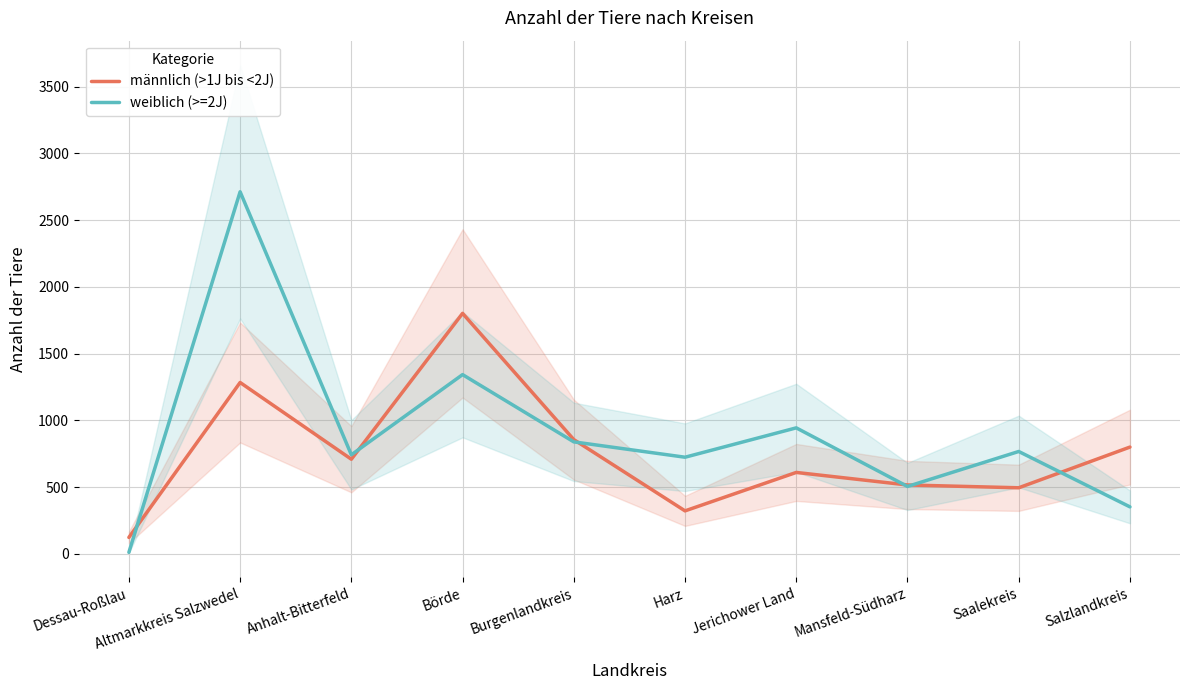

Between which two adjacent categories do männlich (>1J bis <2J) and weiblich (>=2J) first intersect?

Dessau-Roßlau and Altmarkkreis Salzwedel